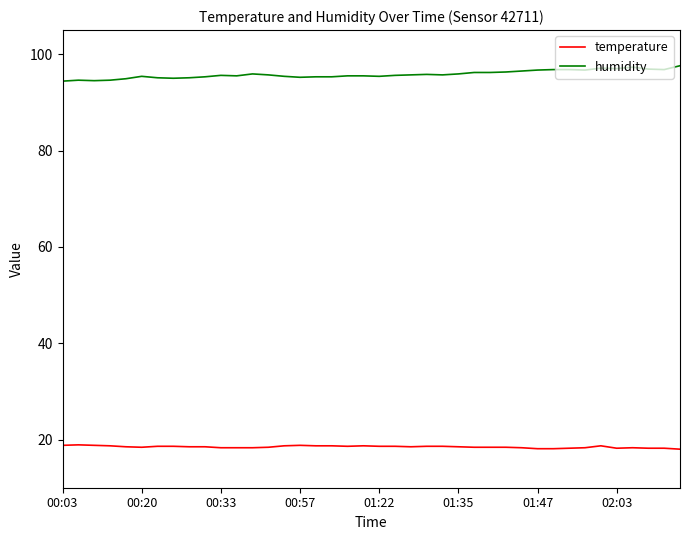

List the series in order of their peak value, highest first.

humidity, temperature